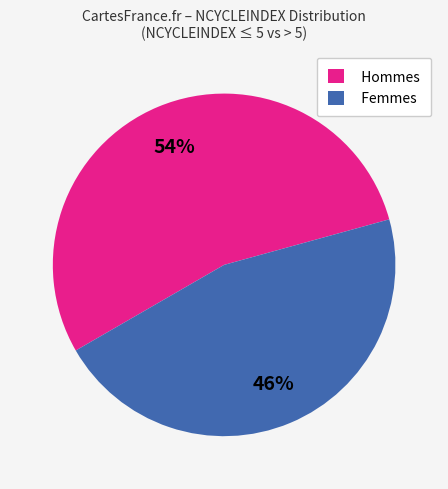

To the nearest percent, what is the average slice percentage?

50%